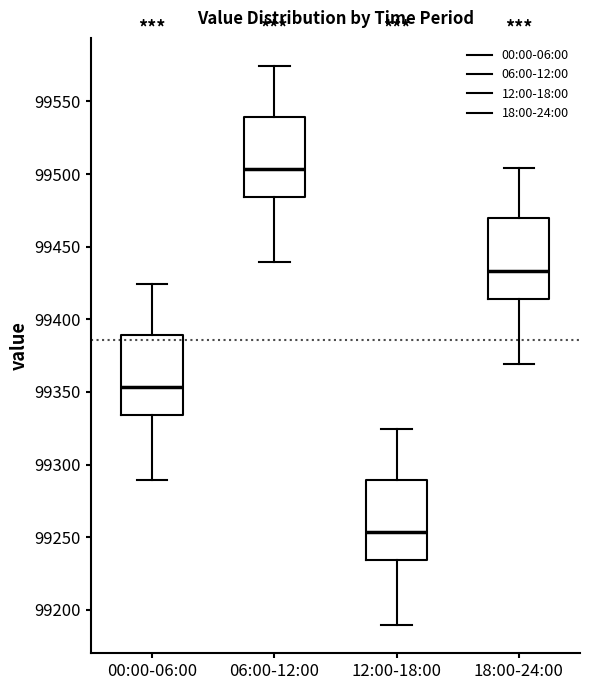

Which box has the highest median line?

06:00-12:00